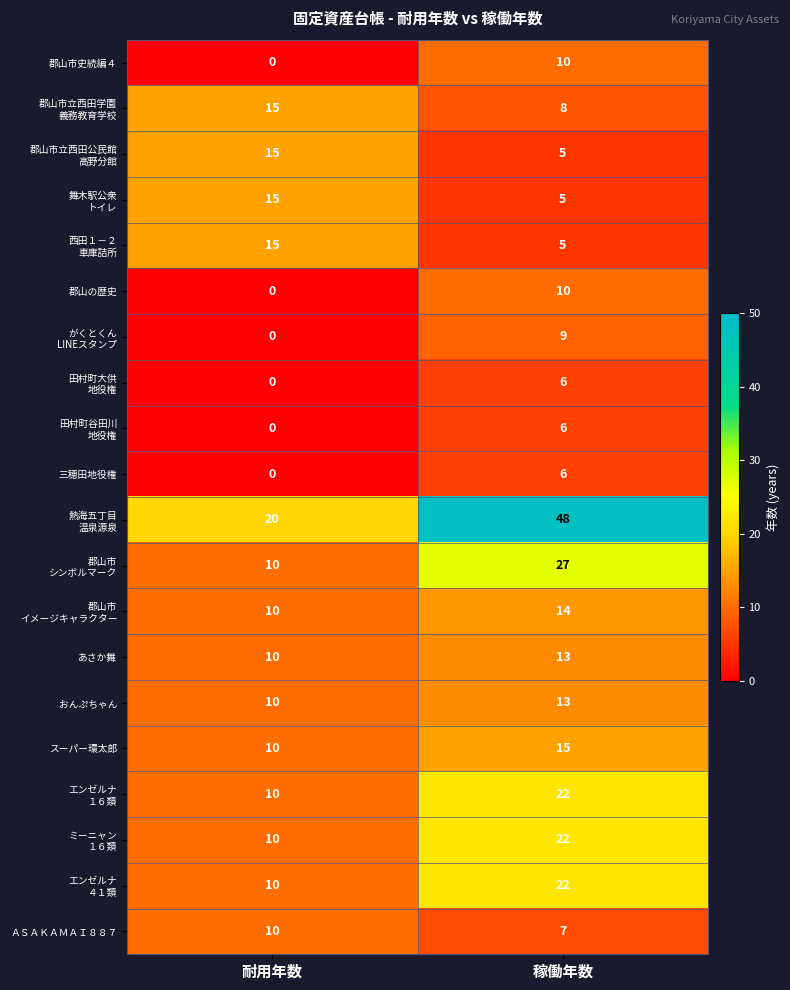

The value of あさか舞 at 耐用年数 is 14. True or false?

False